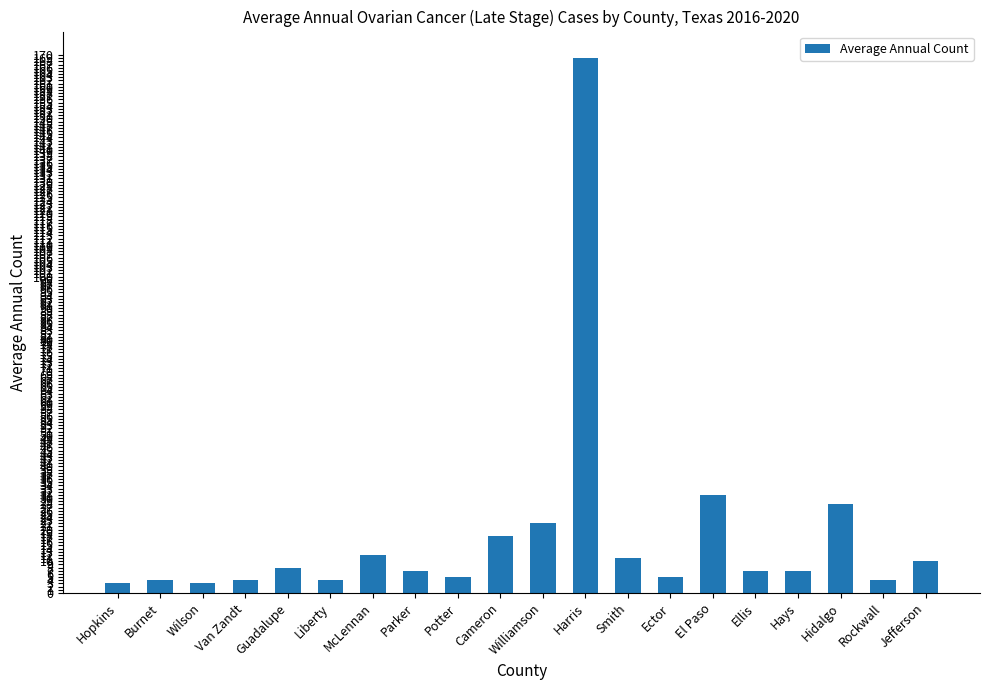

Reading right to left, list all the values displayed in this chart.

10	4	28	7	7	31	5	11	169	22	18	5	7	12	4	8	4	3	4	3